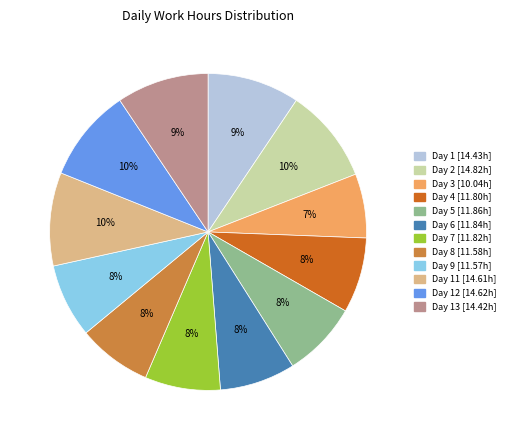

Is there a majority slice in this chart?

No